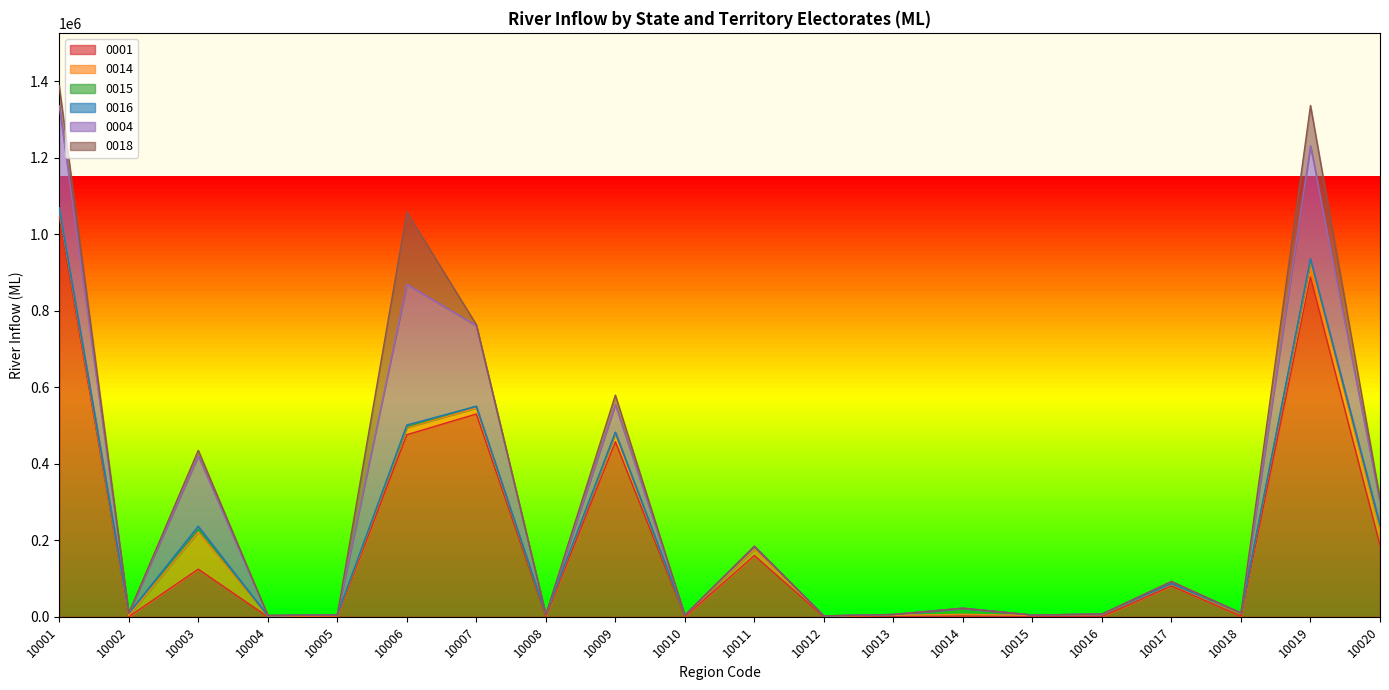

Reading left to right, what are all the values shown in this chart?

0001: 1047100.0	171.8	124510.0	0.0	0.0	476110.0	530290.0	256.3	457690.0	0.0	160370.0	0.0	159.1	1612.6	0.0	420.0	80687.0	1940.0	888500.0	186690.0
0014: 15691.0	3045.1	96860.0	1914.8	2747.7	18618.0	15560.0	4305.2	21434.0	2672.1	16390.0	2046.7	3785.1	4808.8	3656.0	5676.3	4890.5	6839.1	40359.0	38536.0
0015: 5188.1	5623.6	8630.6	872.7	2134.6	2815.5	4488.2	1274.9	2857.7	1198.7	6216.8	338.7	1790.5	15654.0	691.4	1114.2	1137.6	1058.8	5776.1	12606.0
0016: 1150.9	311.0	7024.3	224.3	85.1	3903.7	144.3	48.2	588.0	55.2	273.6	7.0	59.8	238.6	135.3	20.1	198.1	59.4	1678.4	2959.0
0004: 267040.0	0.0	183330.0	0.0	0.0	368220.0	210760.0	0.0	72249.0	0.0	1307.8	0.0	341.8	151.2	0.0	0.0	5400.5	0.0	294900.0	58408.0
0018: 51879.0	426.9	14778.0	1001.1	0.0	188570.0	2639.4	0.0	24708.0	0.0	188.7	5.8	0.4	1.1	0.0	8.6	114.9	90.1	105550.0	9001.0